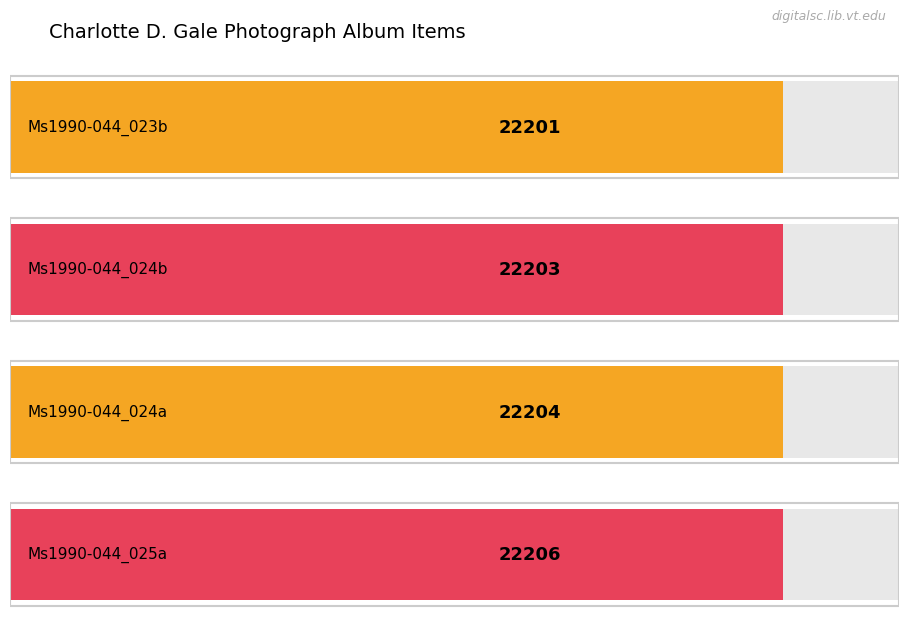

How many data points are above 22204?

1